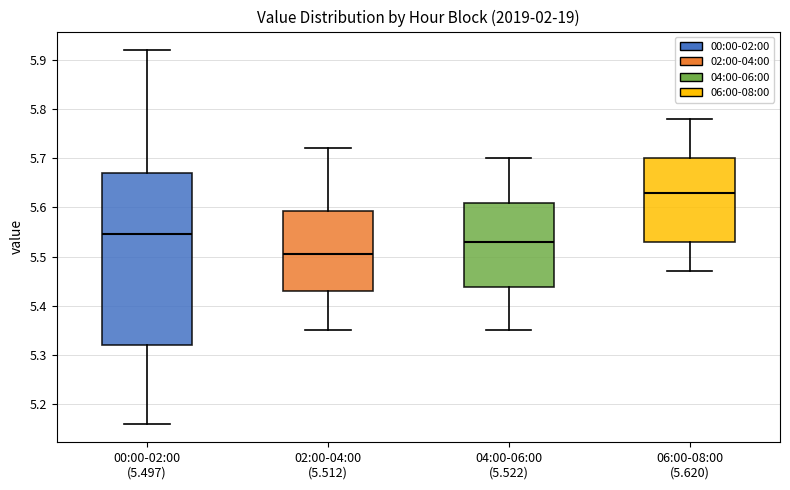

Where is the upper edge of the box for 04:00-06:00 (5.522) on the y-axis? The values are not printed on the chart, so give them approximately, as read against the axis.

5.61